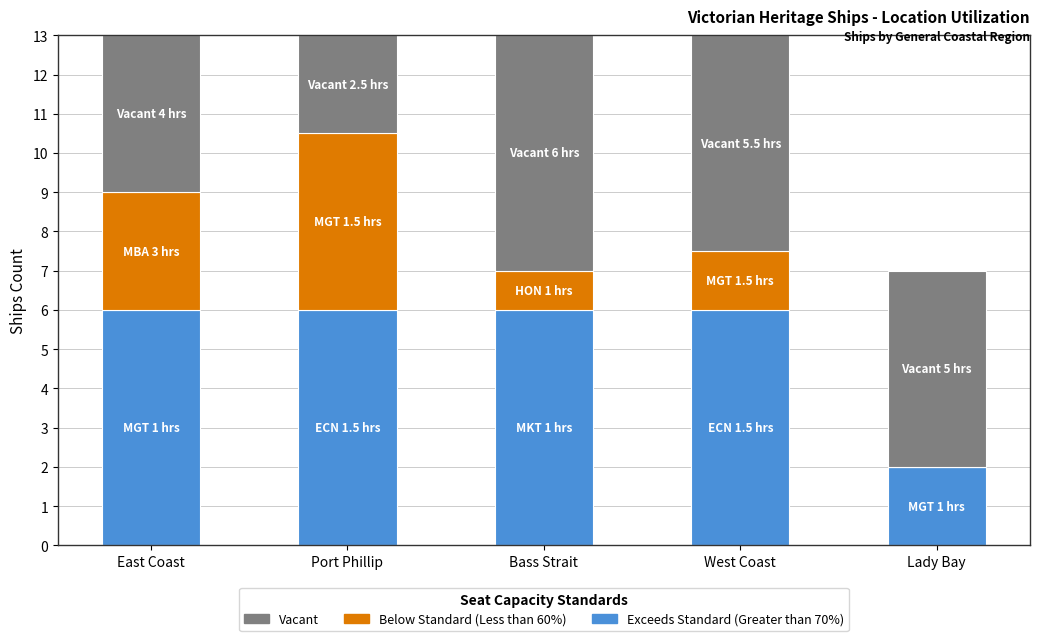

The value of Exceeds Standard (Greater than 70%) at Bass Strait is 2.6. True or false?

False